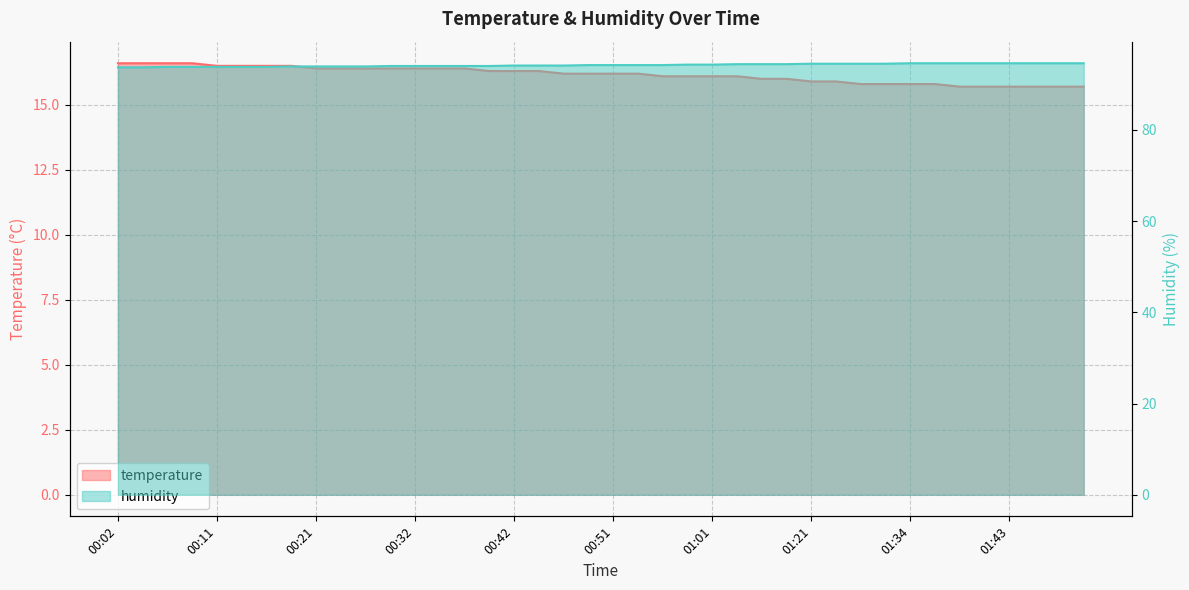

True or false: temperature and humidity intersect in this chart.

False